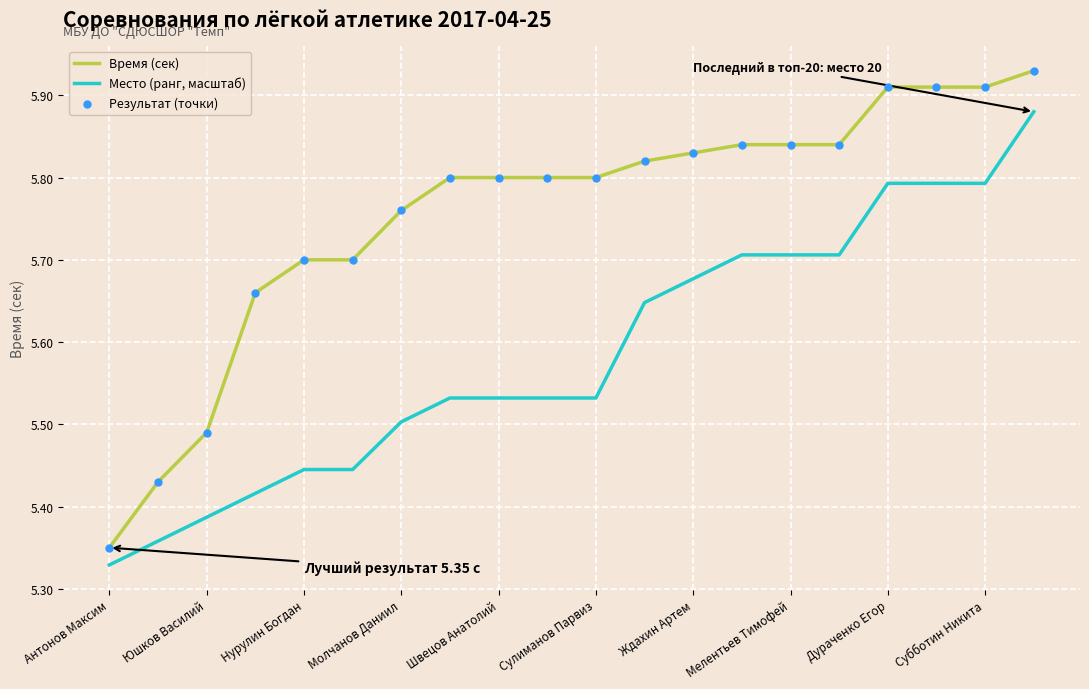

True or false: Место (ранг, масштаб) and Время (сек) cross at least once.

False